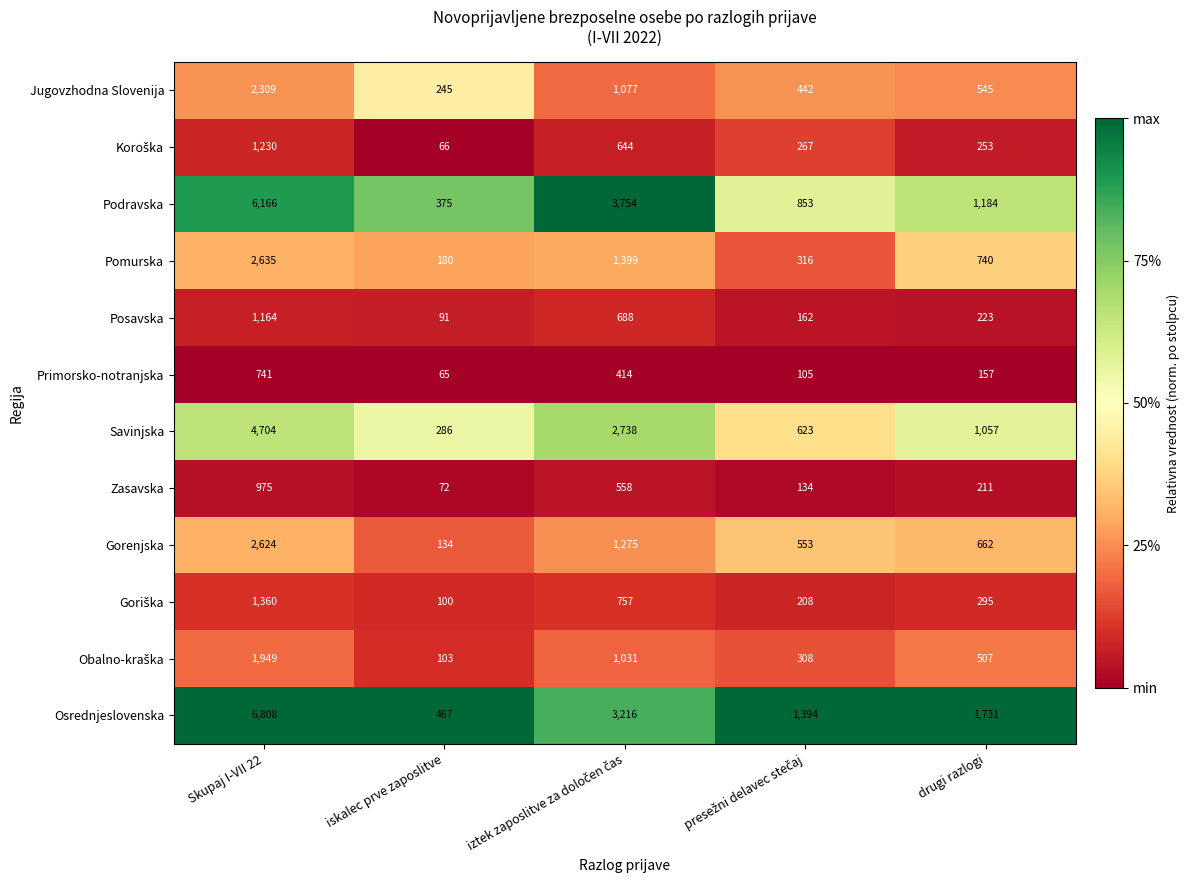

Which series has the largest total across all categories?

Osrednjeslovenska